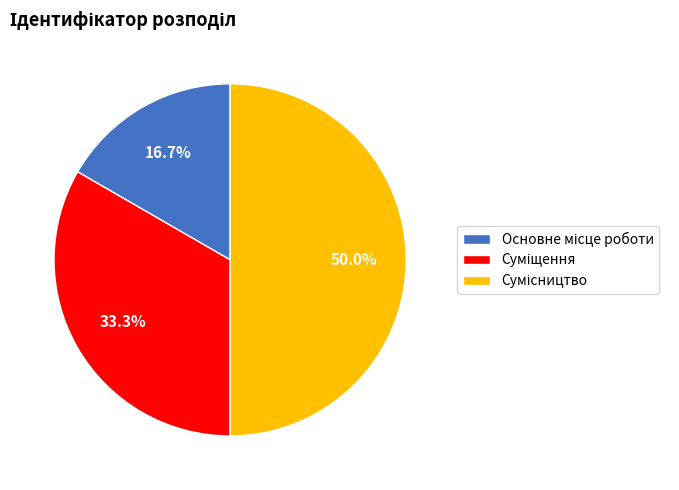

Is Основне місце роботи the majority of the pie?

No